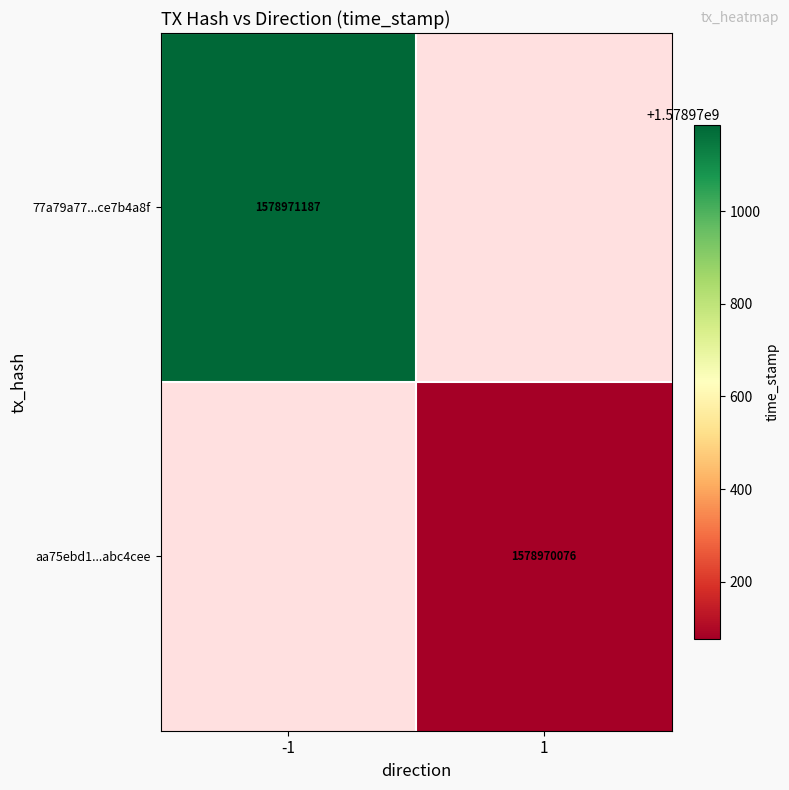

The aa75ebd12d5f67dd1f0016cd6cfae375abc4cee series shows 1578970076 at 1. True or false?

True